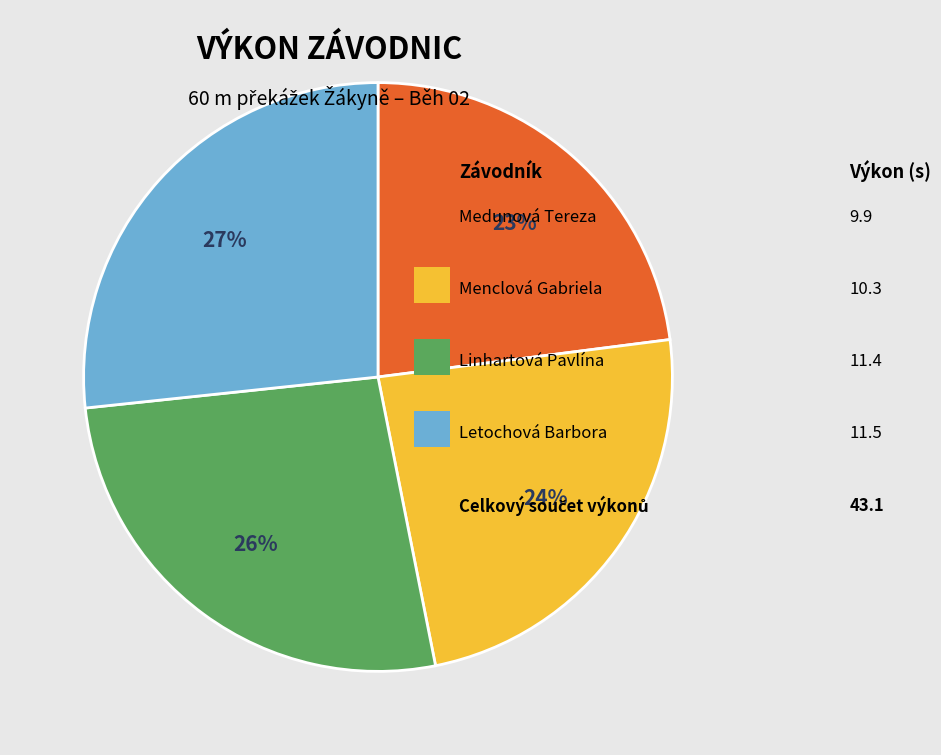

To the nearest percent, what is the difference between the largest and smallest slice percentages?

4%